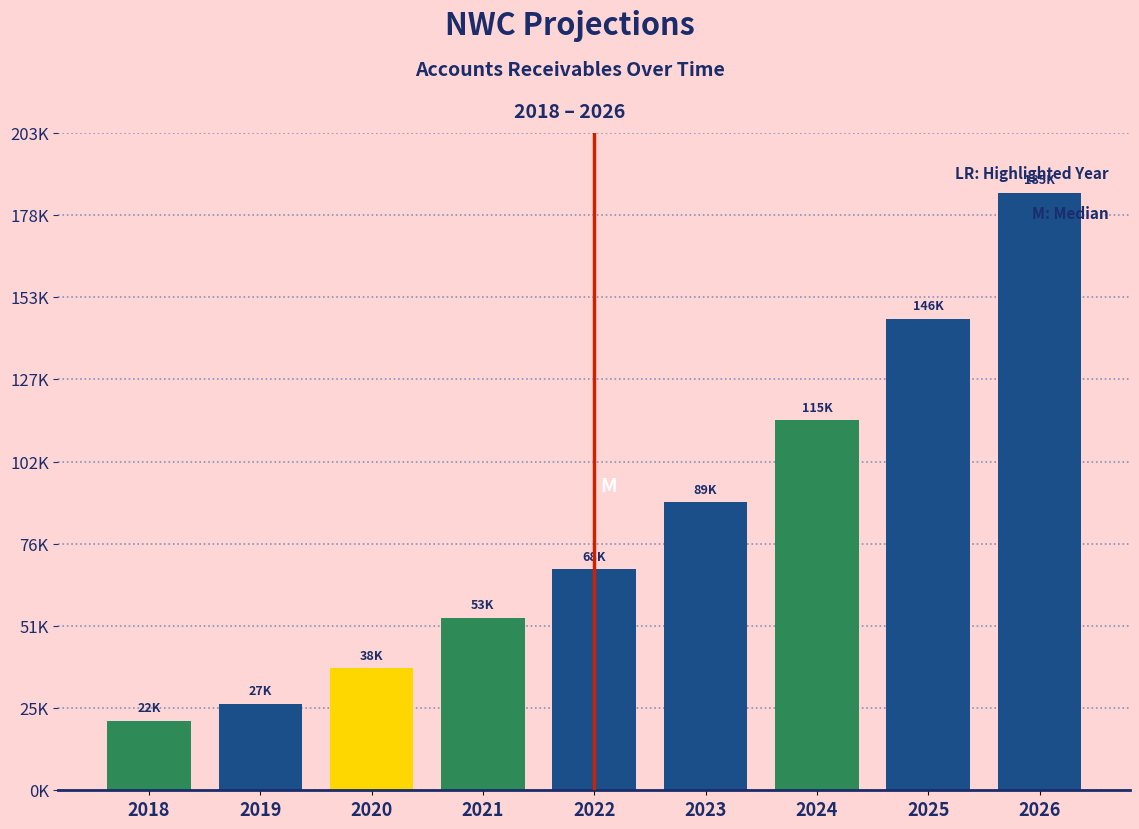

Are the bars horizontal?

No